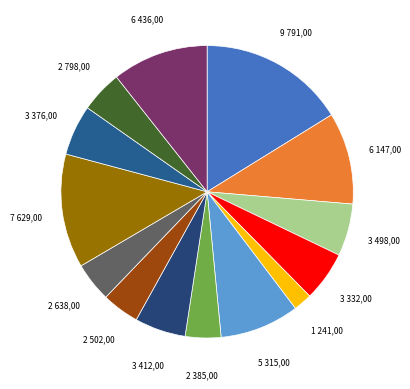

Which category has the biggest portion of the pie?

Hlavní město Praha